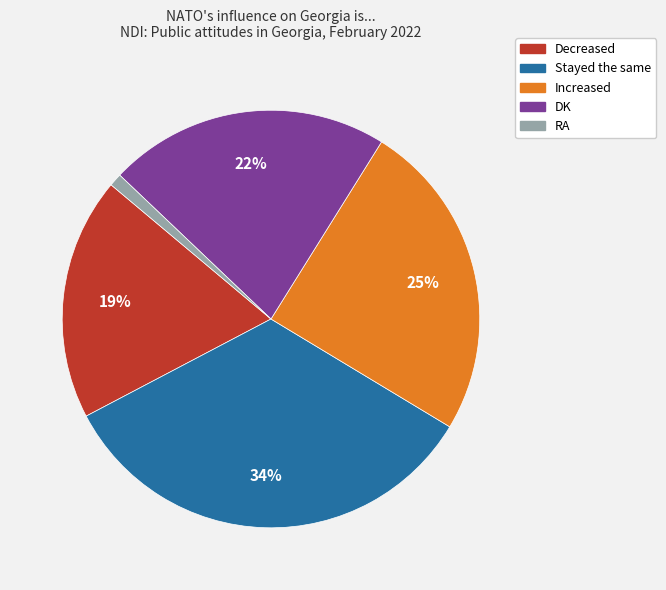

Approximately how many times larger is the value at Decreased compared to Stayed the same?

0.6